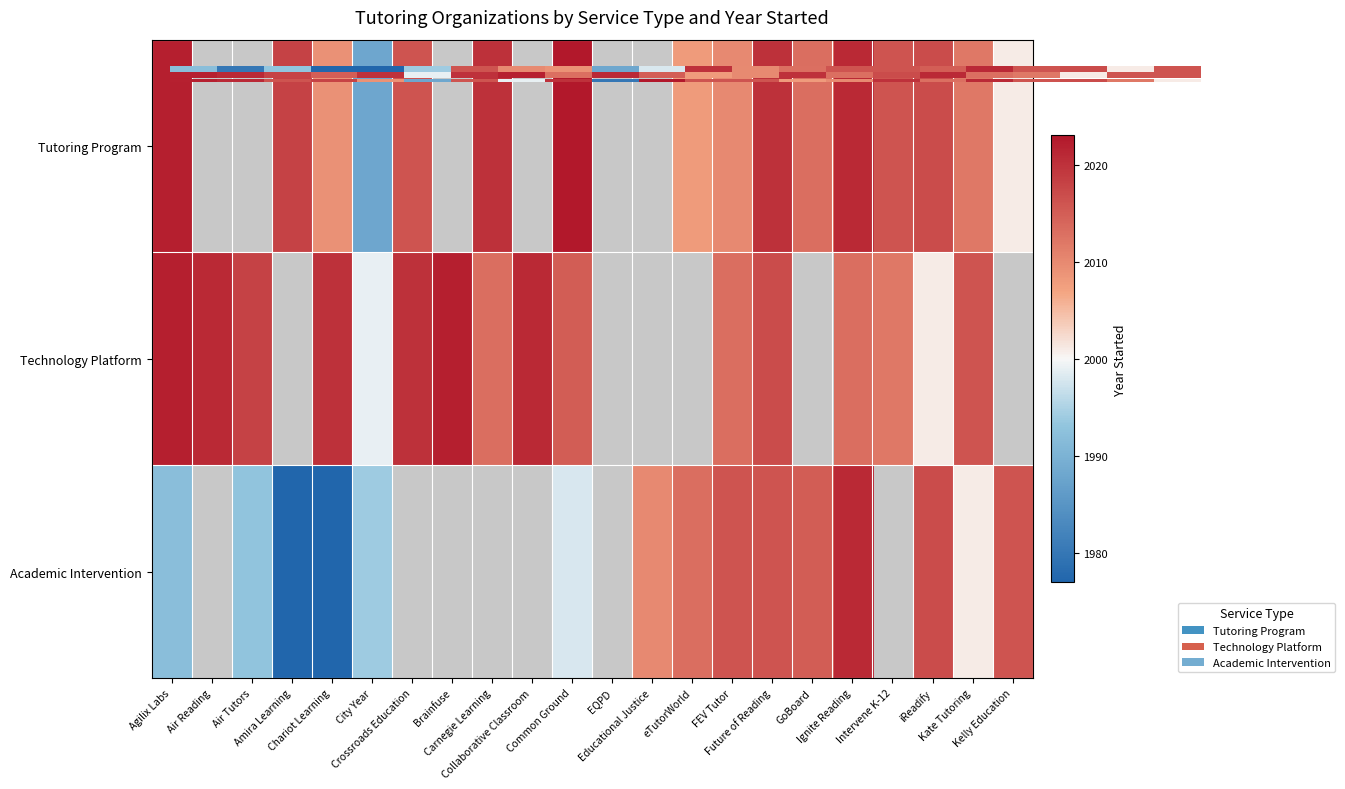

At which category does the chart reach its minimum across all series?

Amira Learning